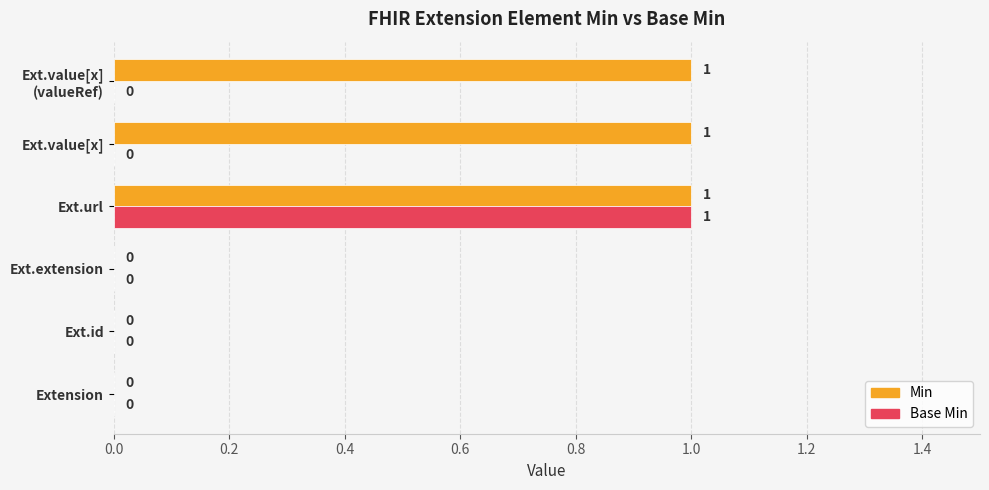

At which category is the sum across all series the highest?

Ext.url